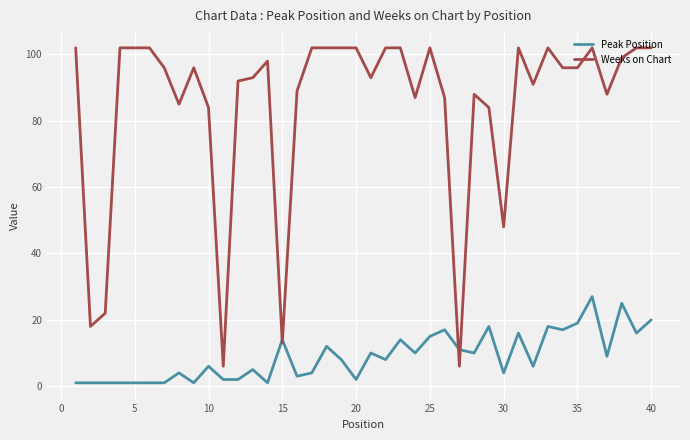

Which series has the largest total across all categories?

Weeks on Chart